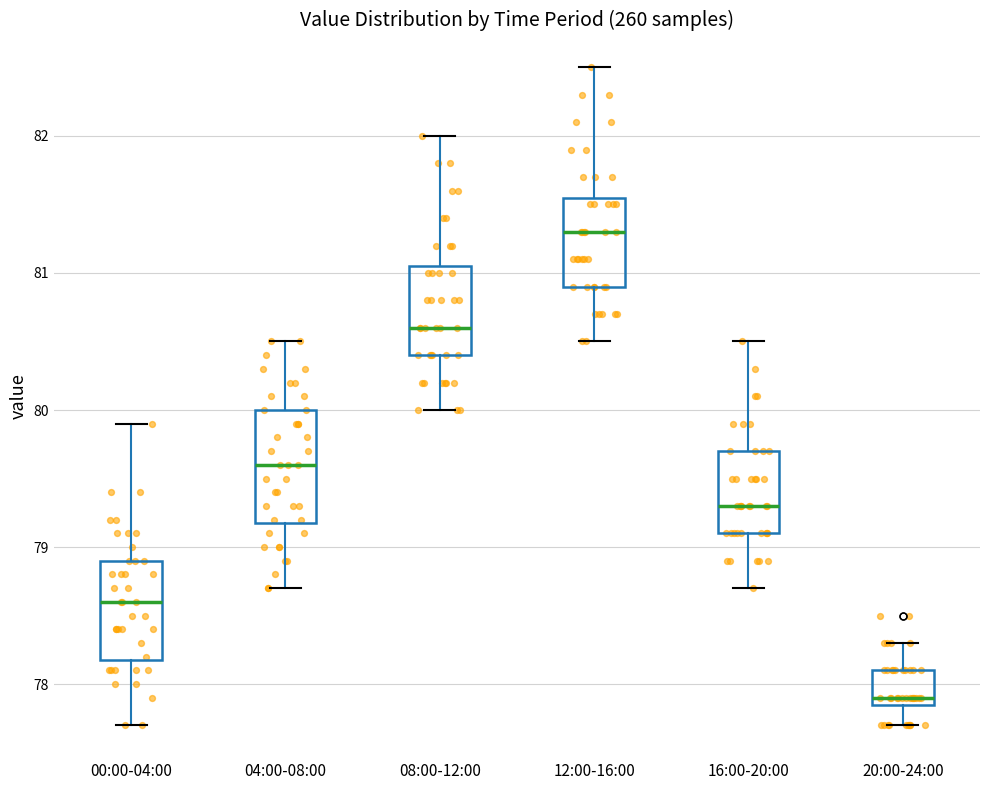

Reading left to right, read every box against the y-axis: the position of its median line, the range the box covers, and the ends of its whiskers. The values are not printed on the chart, so give them approximately, as read against the axis.

00:00-04:00: median 78.6, box 78.2 to 78.9, whiskers 77.7 to 79.9
04:00-08:00: median 79.6, box 79.2 to 80.0, whiskers 78.7 to 80.5
08:00-12:00: median 80.6, box 80.4 to 81.1, whiskers 80.0 to 82.0
12:00-16:00: median 81.3, box 80.9 to 81.6, whiskers 80.5 to 82.5
16:00-20:00: median 79.3, box 79.1 to 79.7, whiskers 78.7 to 80.5
20:00-24:00: median 77.9 (just above the box's lower edge), box 77.9 to 78.1, whiskers 77.7 to 78.3